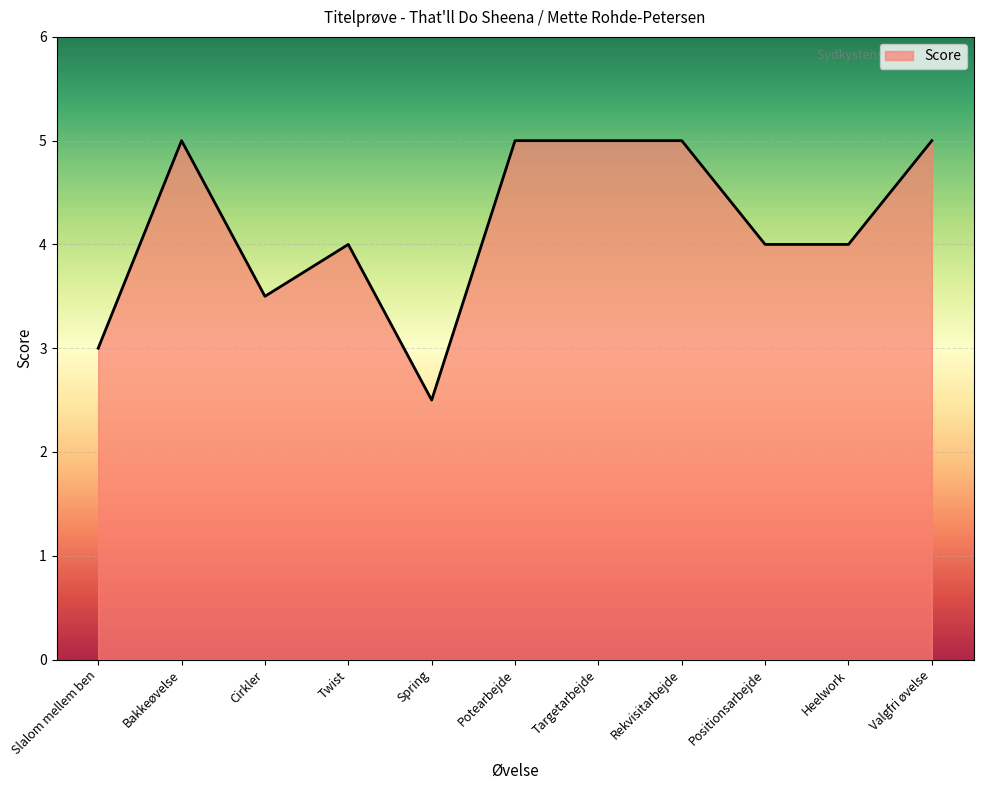

True or false: the data has more than 0 interior local peaks.

True